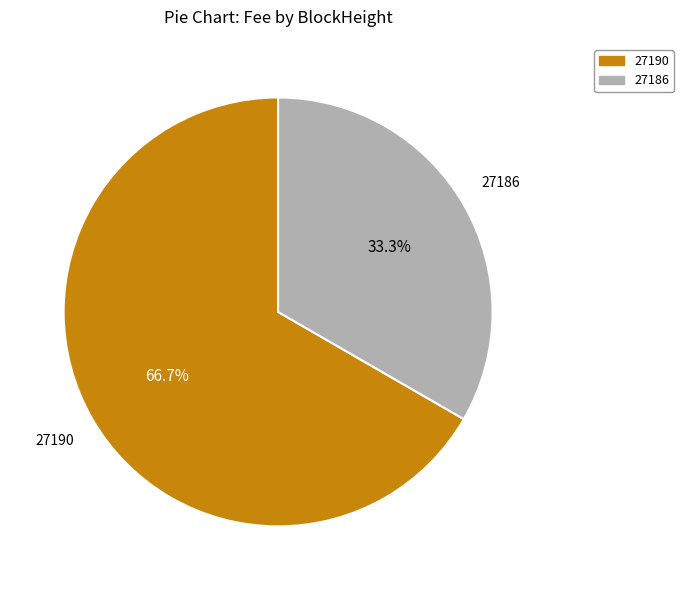

How many slices are in this pie chart?

2